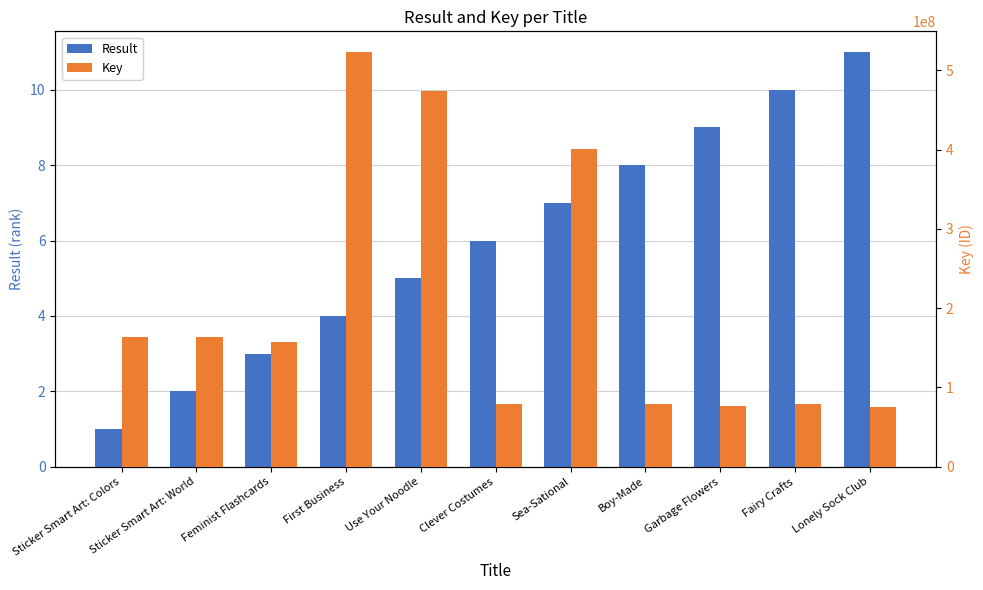

The Result series shows 2 at Boy-Made. True or false?

False